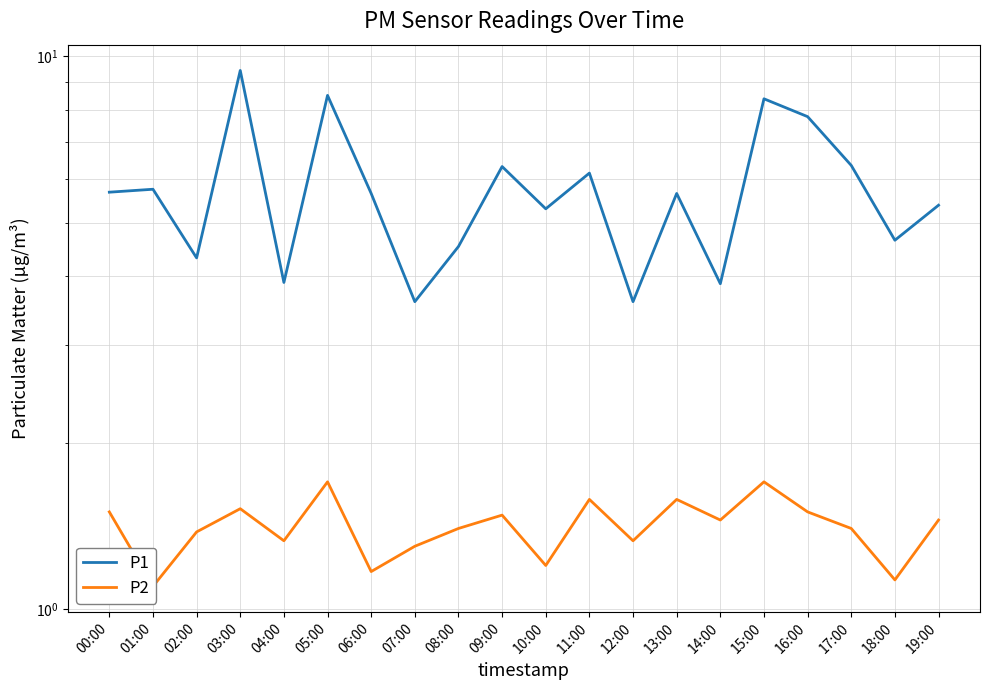

The P1 series shows 4.7 at 18:00. True or false?

True